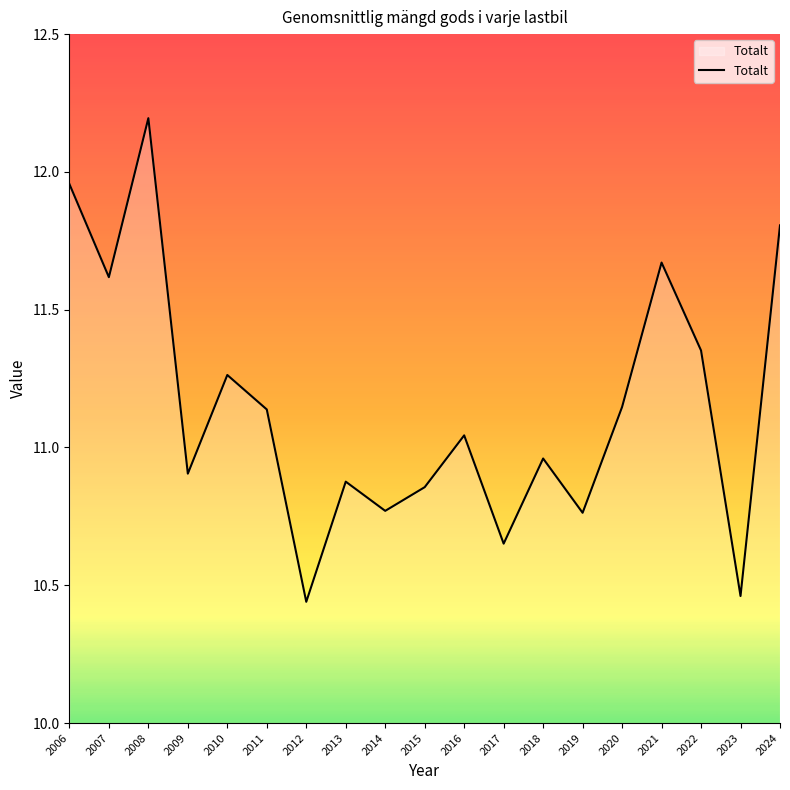

Does the chart display data point markers on the line(s)?

No